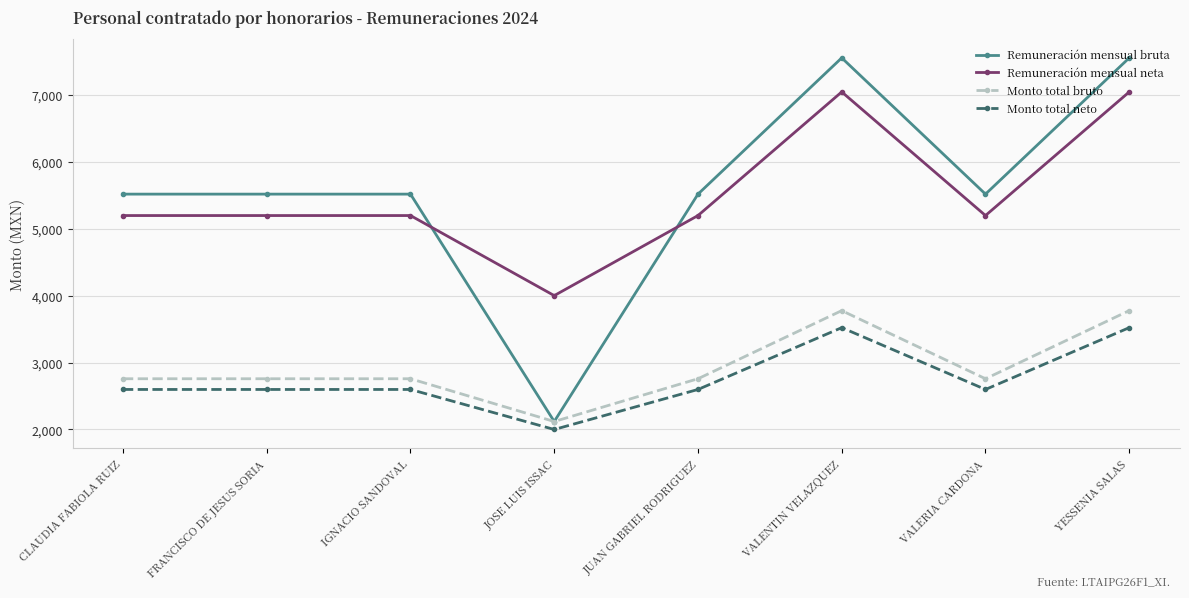

Is it true that Monto total neto equals 878.4 at CLAUDIA FABIOLA RUIZ?

False